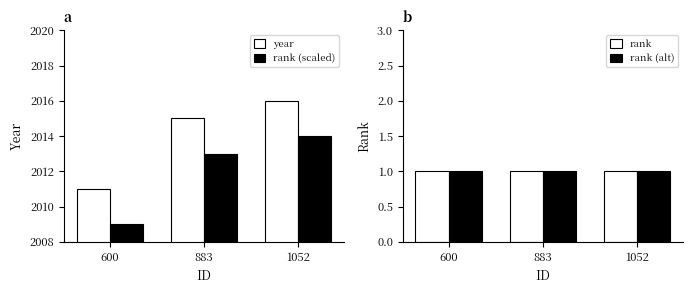

At how many categories does at least one series exceed 255?

3